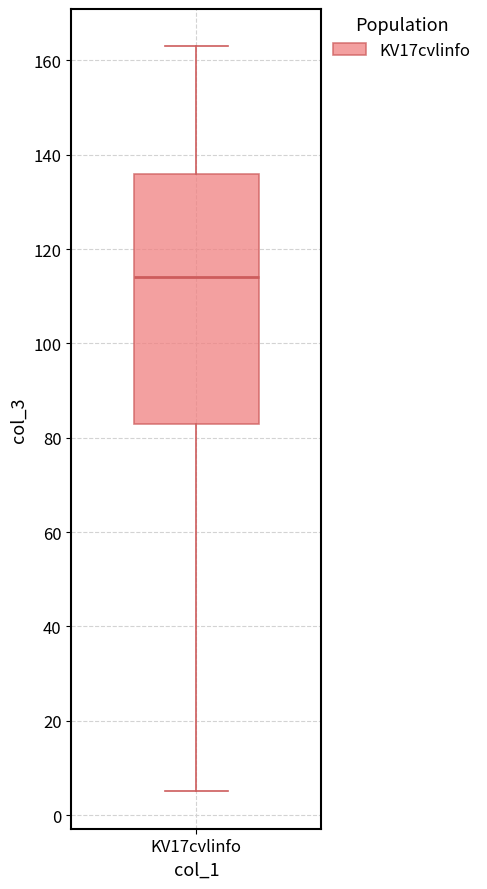

Read this box plot against the y-axis: the position of the median line, the range covered by the box, and the ends of both whiskers. The values are not printed on the chart, so give them approximately, as read against the axis.

median 114, box 84 to 136, whiskers 6 to 164